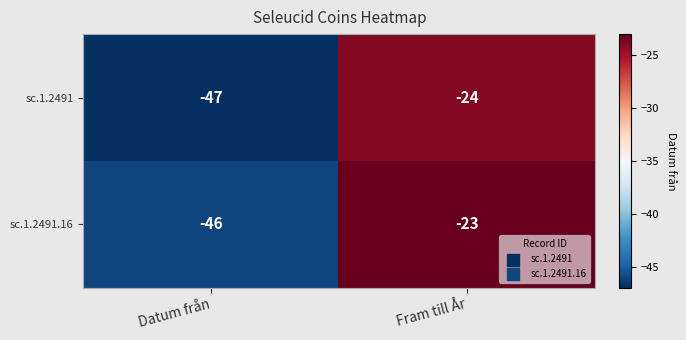

Rank the series by their average value, from lowest to highest.

sc.1.2491, sc.1.2491.16